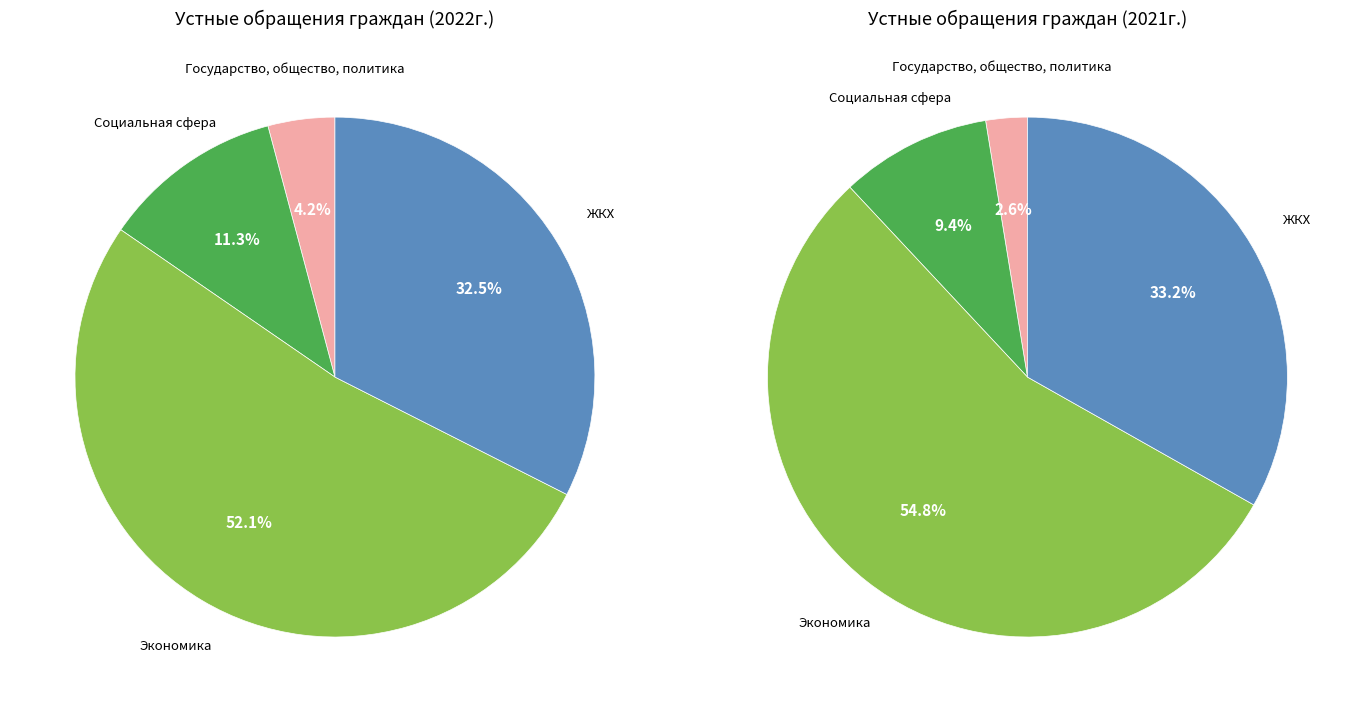

What is the largest slice in the pie chart?

Экономика